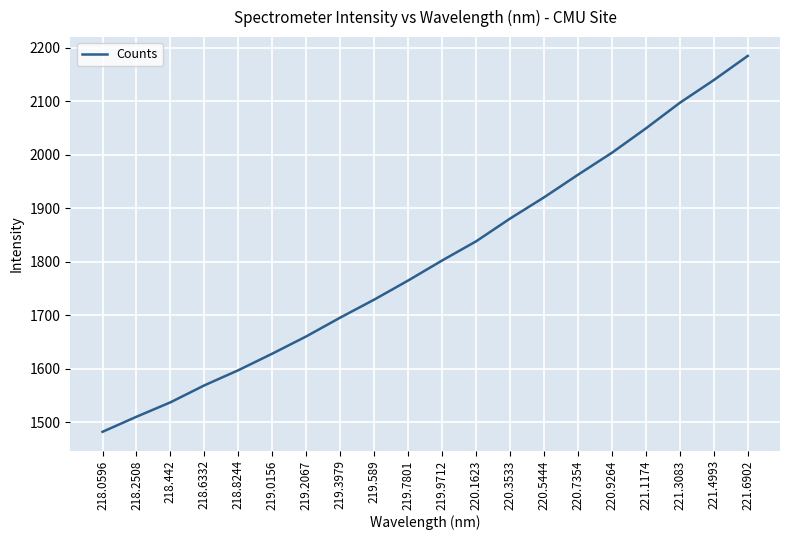

What is the sum of all values?

36057.4